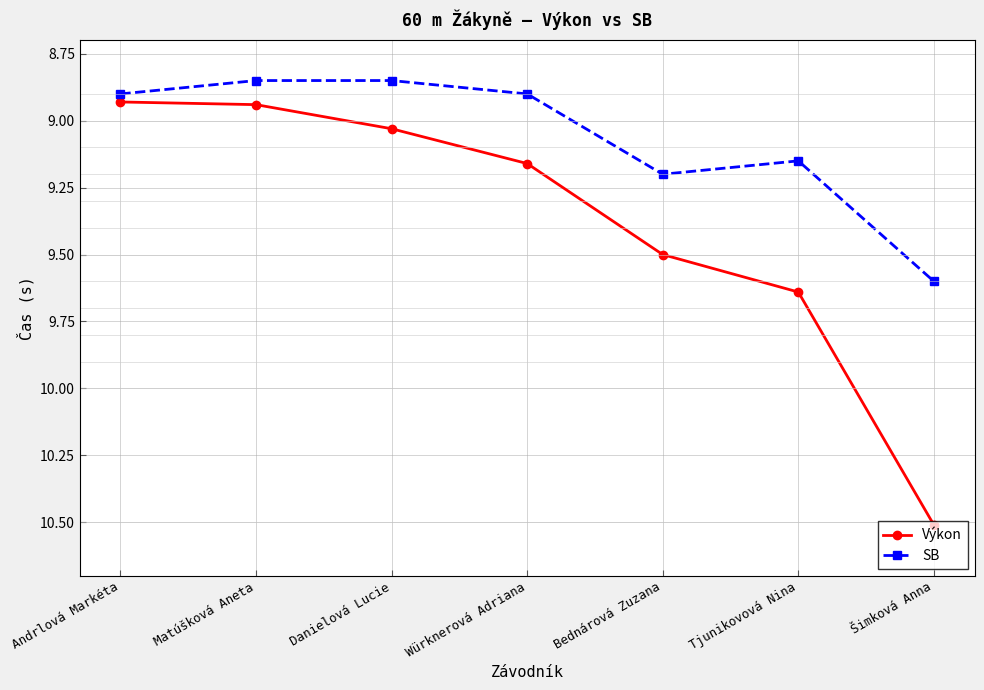

How many distinct data groups are displayed?

2